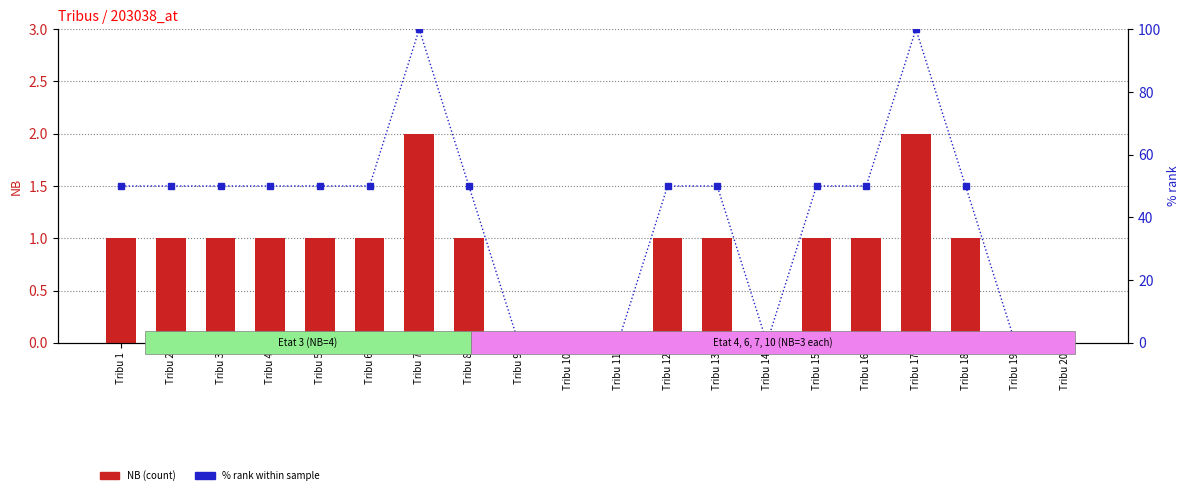

At which label does NB reach its minimum?

Tribu 9